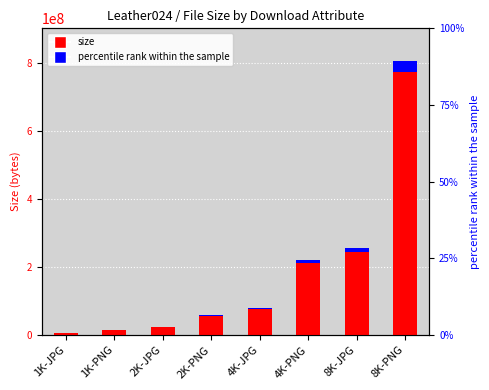

List the labels in order of value, largest first.

8K-PNG, 8K-JPG, 4K-PNG, 4K-JPG, 2K-PNG, 2K-JPG, 1K-PNG, 1K-JPG